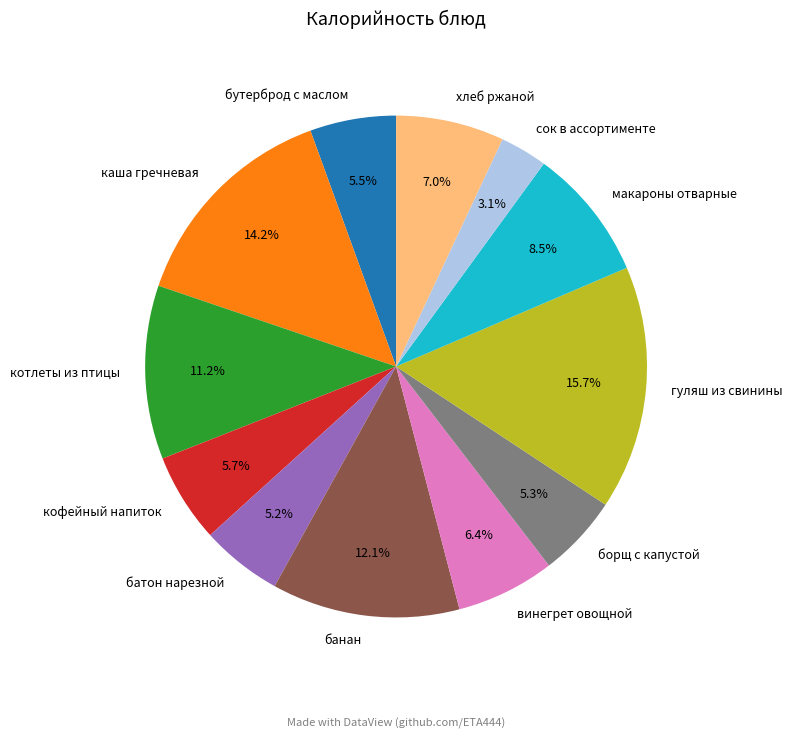

Which slice is the smallest?

сок в ассортименте